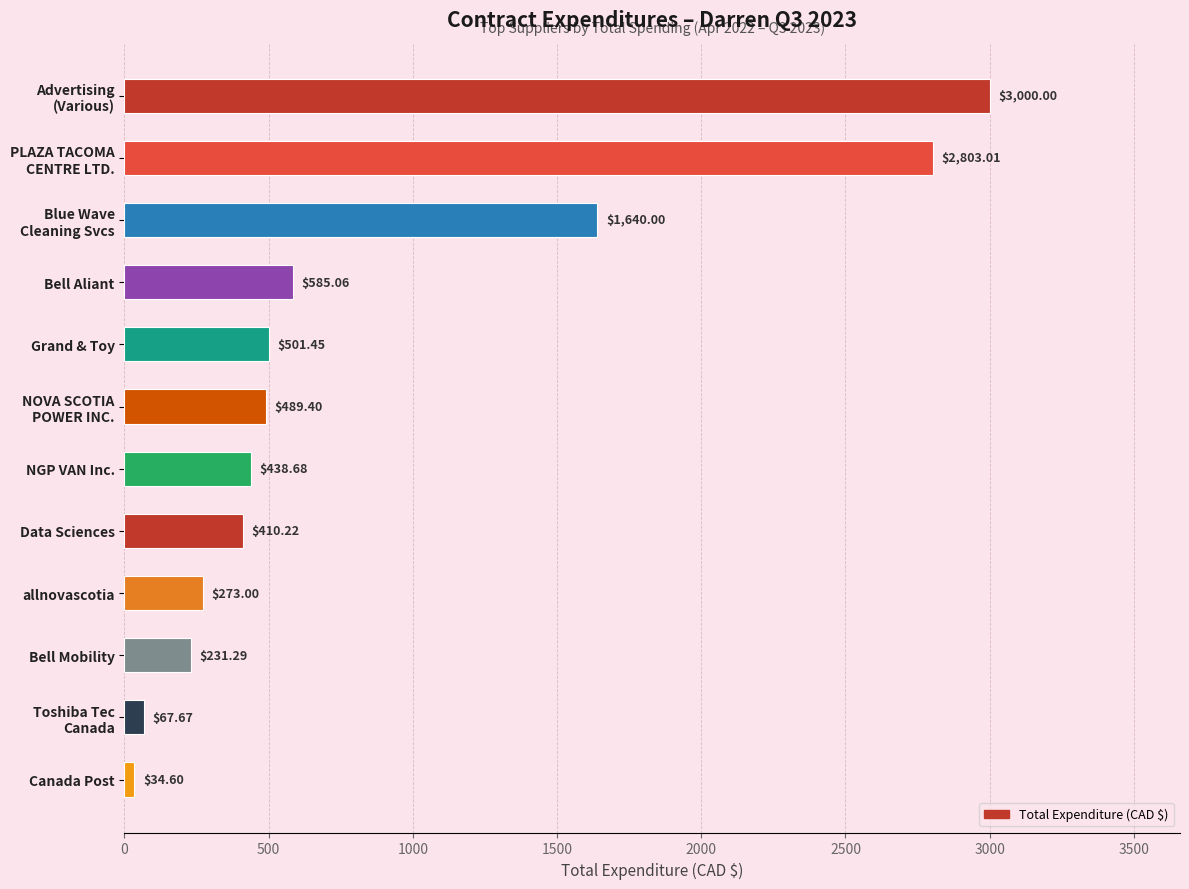

What is the difference between the second highest and second lowest values?

2735.3